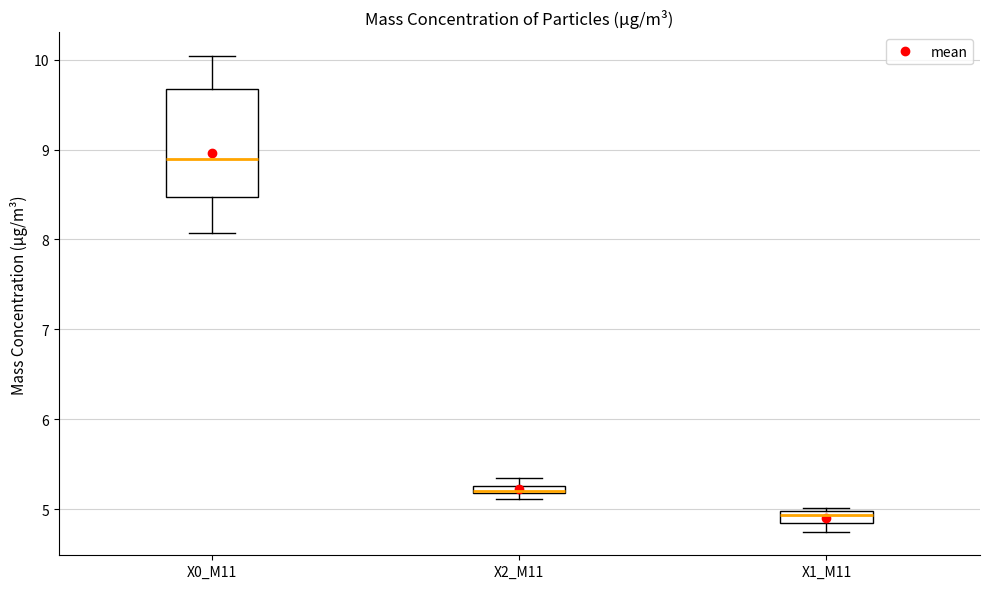

Where is the lower edge of the box for X2_M11 on the y-axis? The values are not printed on the chart, so give them approximately, as read against the axis.

5.2